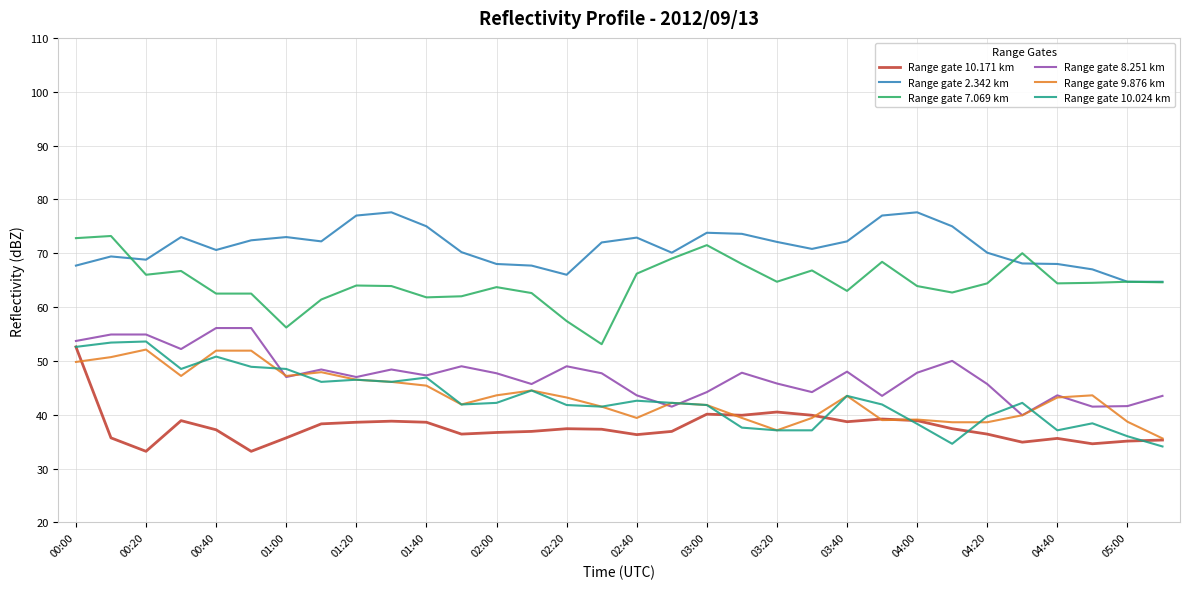

True or false: Range gate 8.251 km and Range gate 7.069 km intersect in this chart.

False